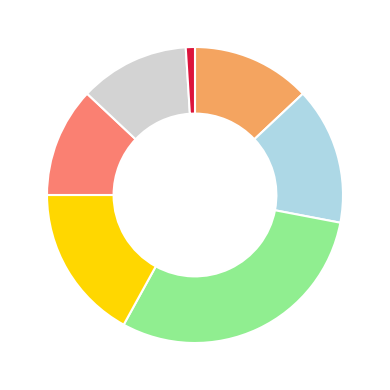

Count the number of slices in the pie.

7